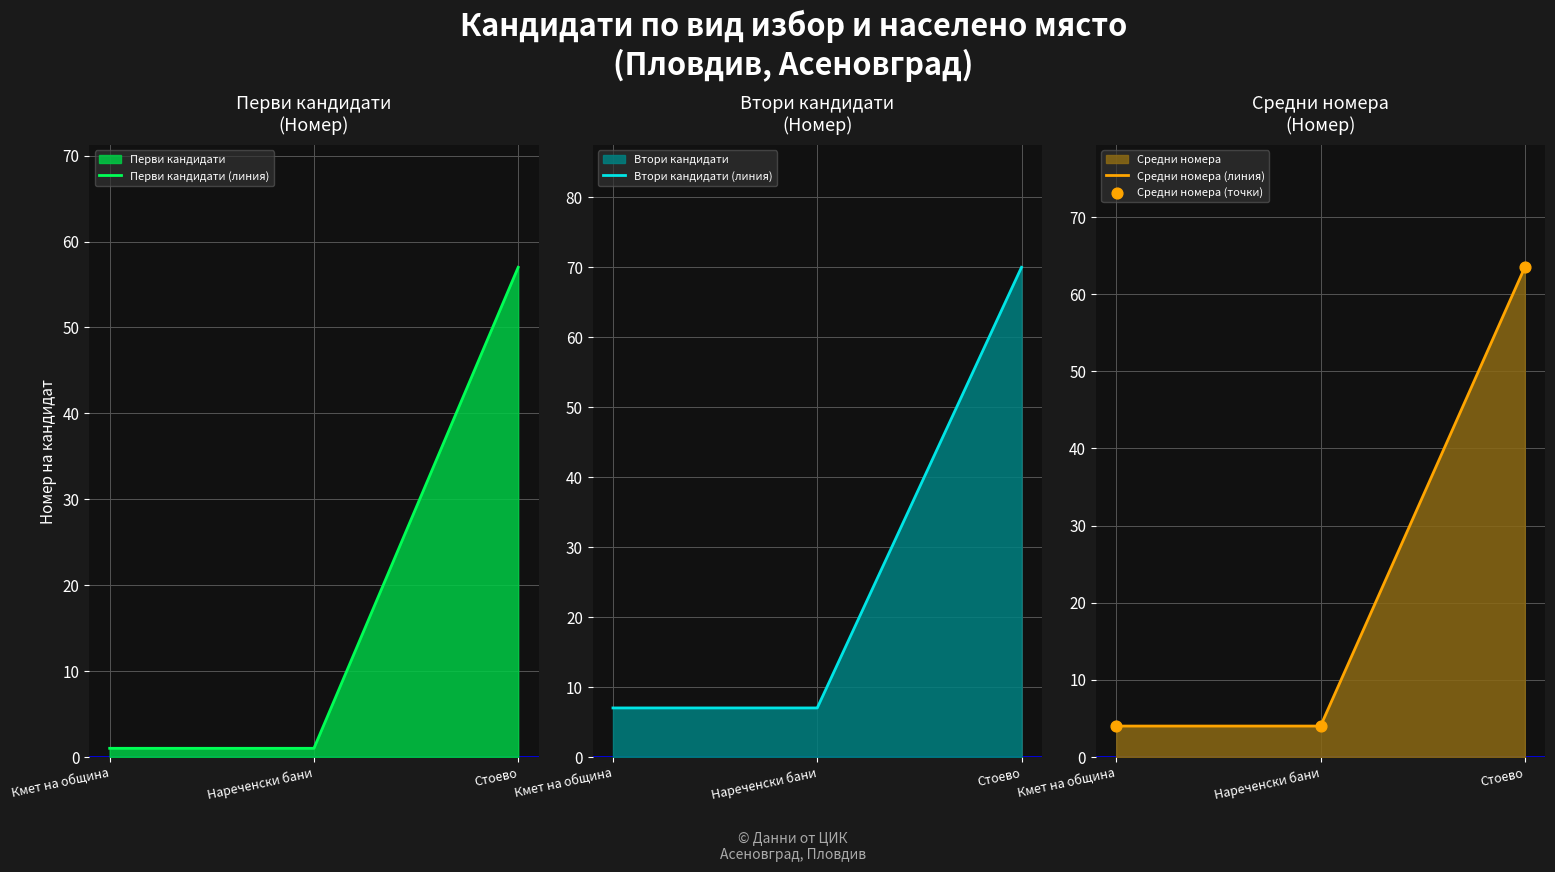

Which series reaches the minimum Y coordinate?

Перви кандидати (линия)